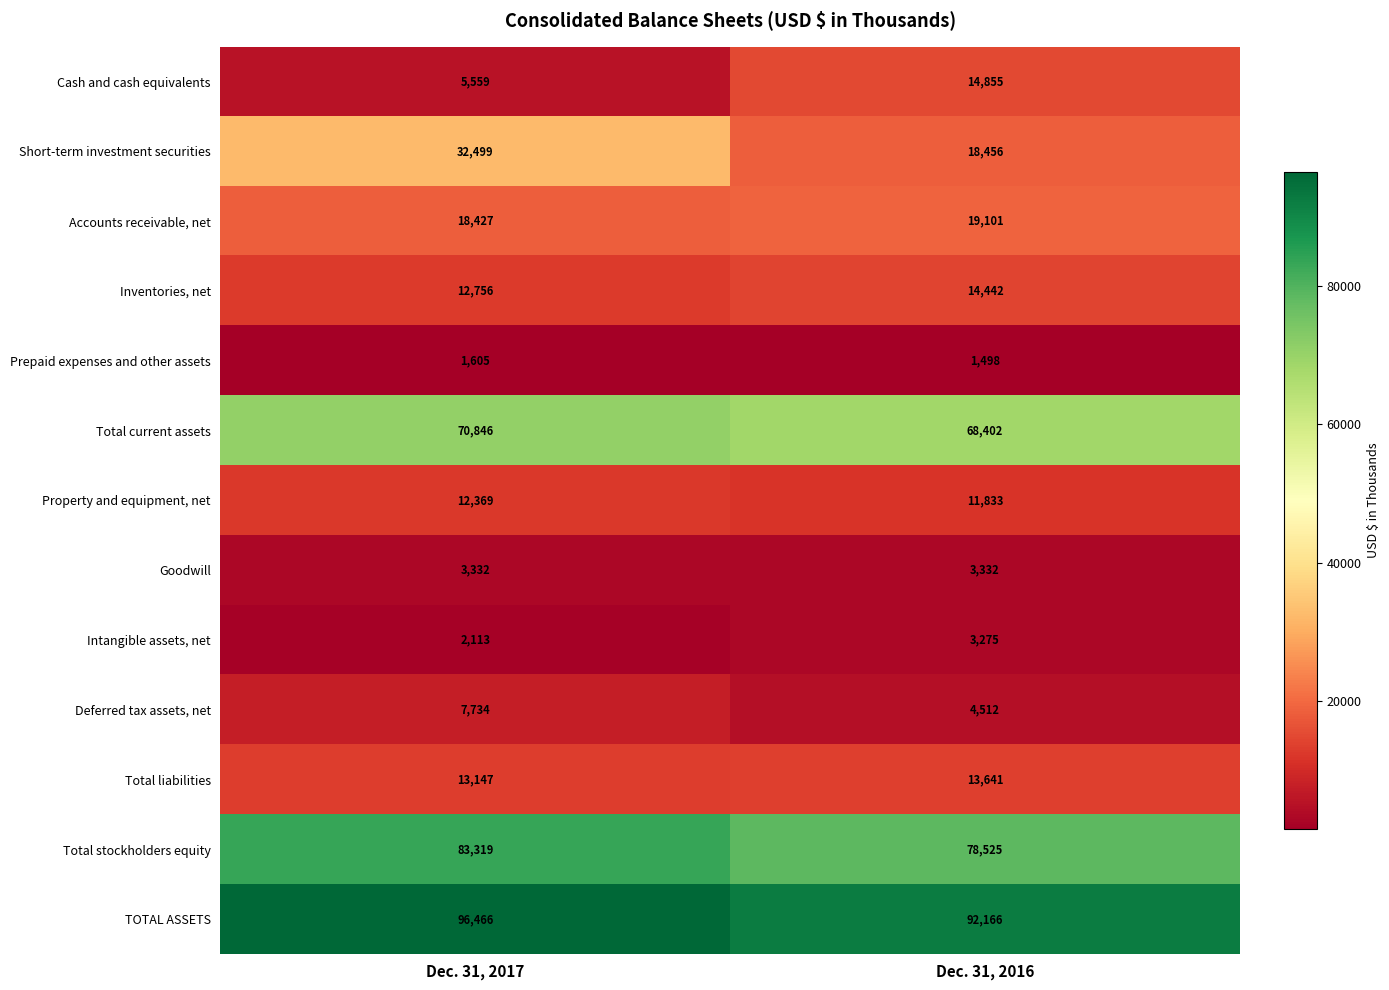

What is the greatest value displayed?

96466